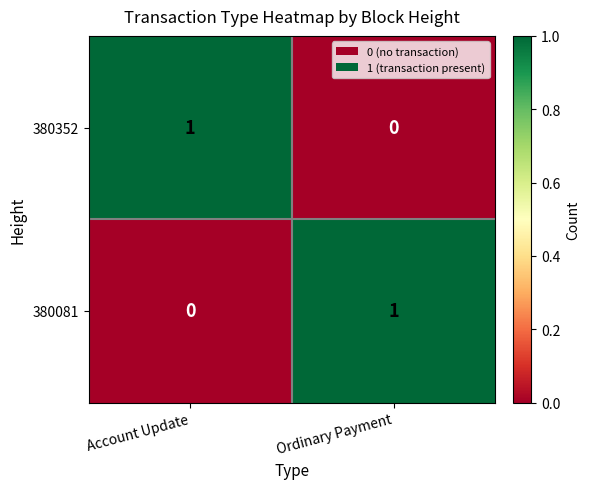

Is the value of 380352 at Account Update greater than the value of 380081 at Account Update?

Yes